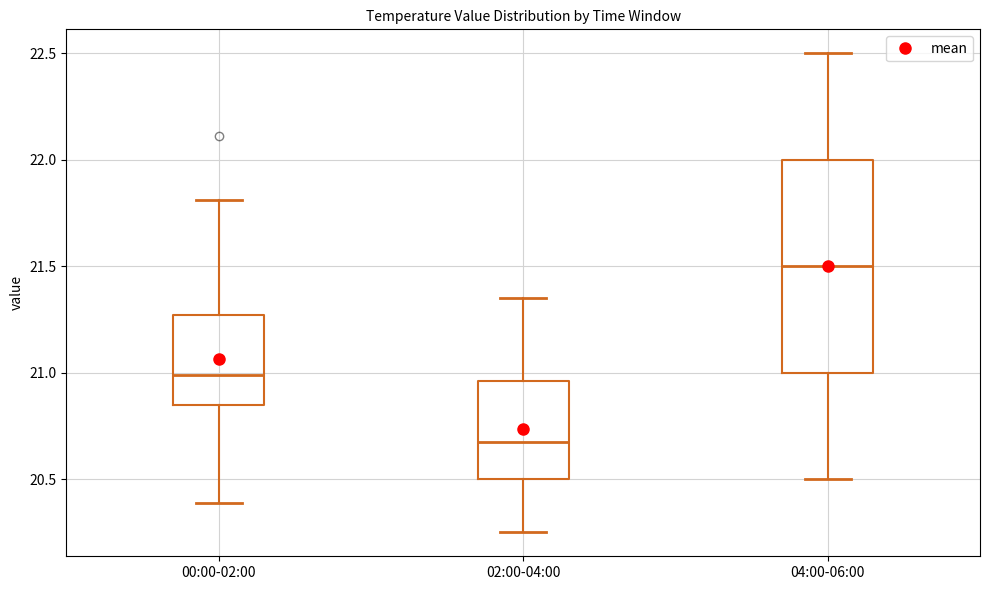

Reading left to right, transcribe this box plot: for each box, give where its median line is, the range the box spans, and where its two whiskers end, as read against the y-axis. The values are not printed on the chart, so give them approximately, as read against the axis.

00:00-02:00: median 21.00, box 20.85 to 21.25, whiskers 20.40 to 21.80
02:00-04:00: median 20.70, box 20.50 to 20.95, whiskers 20.25 to 21.35
04:00-06:00: median 21.50, box 21.00 to 22.00, whiskers 20.50 to 22.50